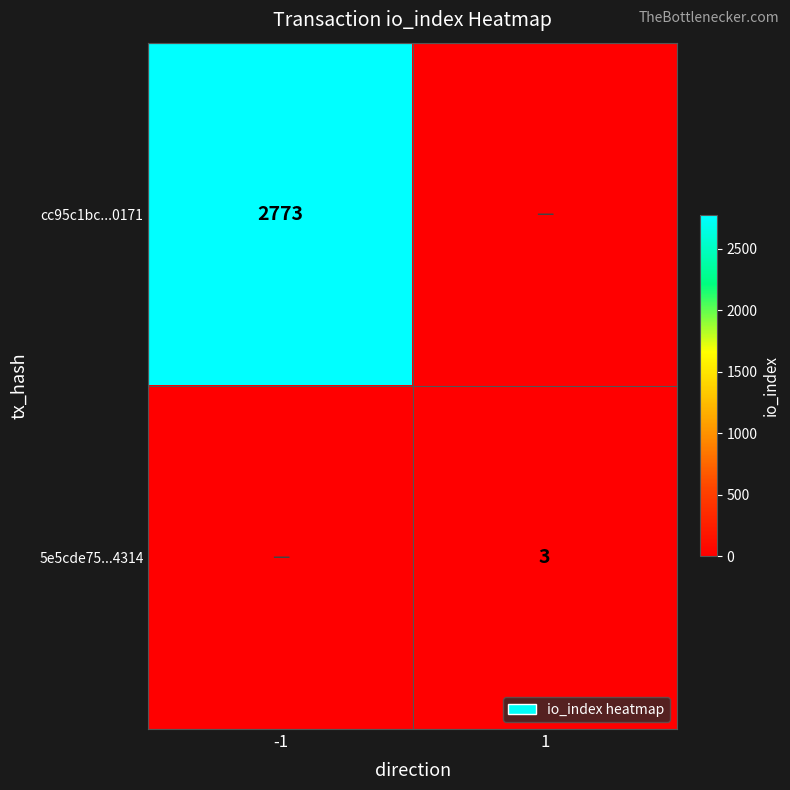

The cc95c1bc...0171 series shows 2773 at -1. True or false?

True